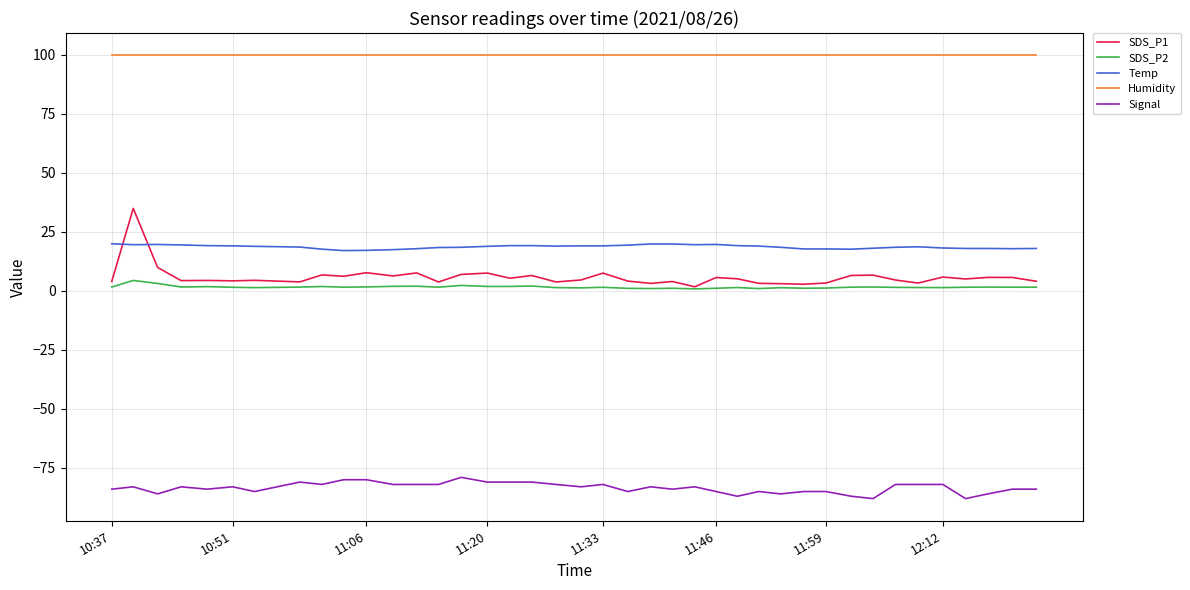

List the series in order of their peak value, highest first.

Humidity, SDS_P1, Temp, SDS_P2, Signal